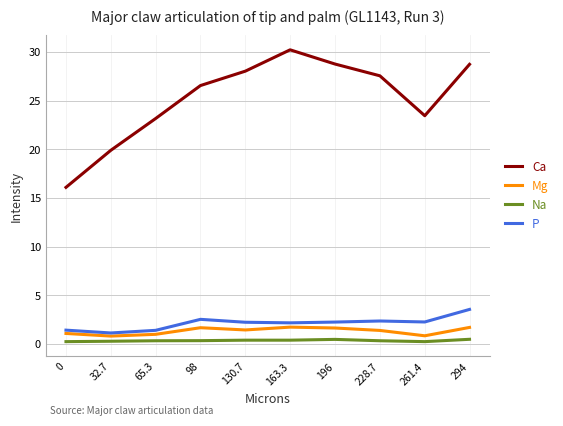

What is the difference between the second highest and second lowest values in the P series?

1.1